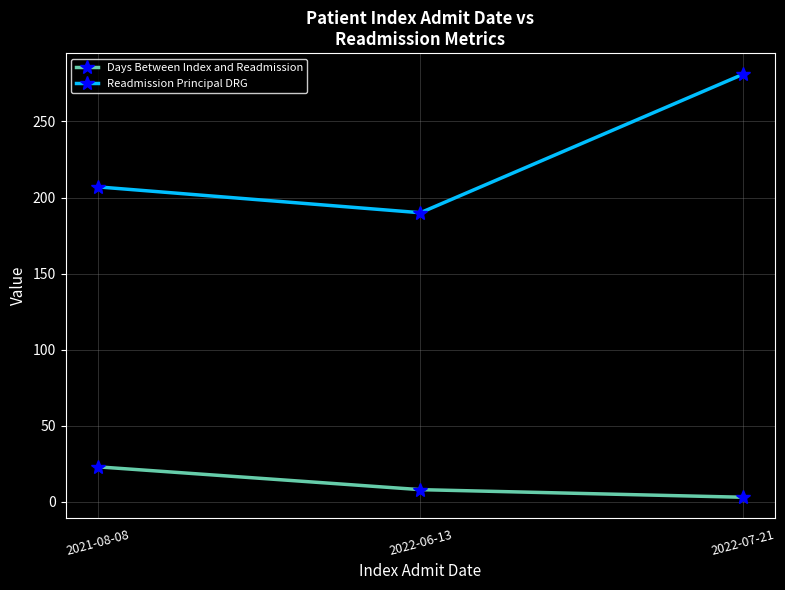

What is the difference between the maximum and minimum values in the Days Between Index and Readmission series?

20